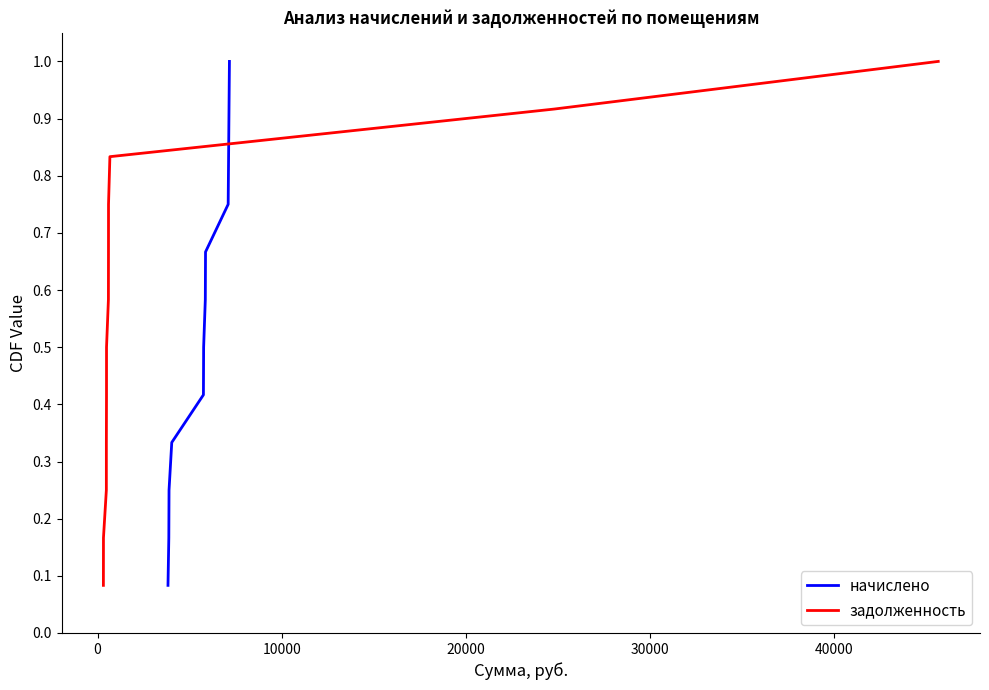

What is the highest value of the начислено series?

1.0